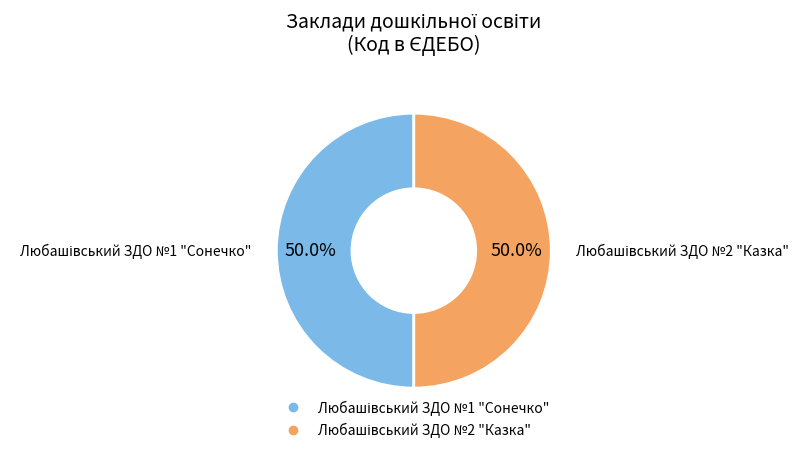

What is the total percentage of Любашівський ЗДО №1 "Сонечко" and Любашівський ЗДО №2 "Казка"?

100.0%